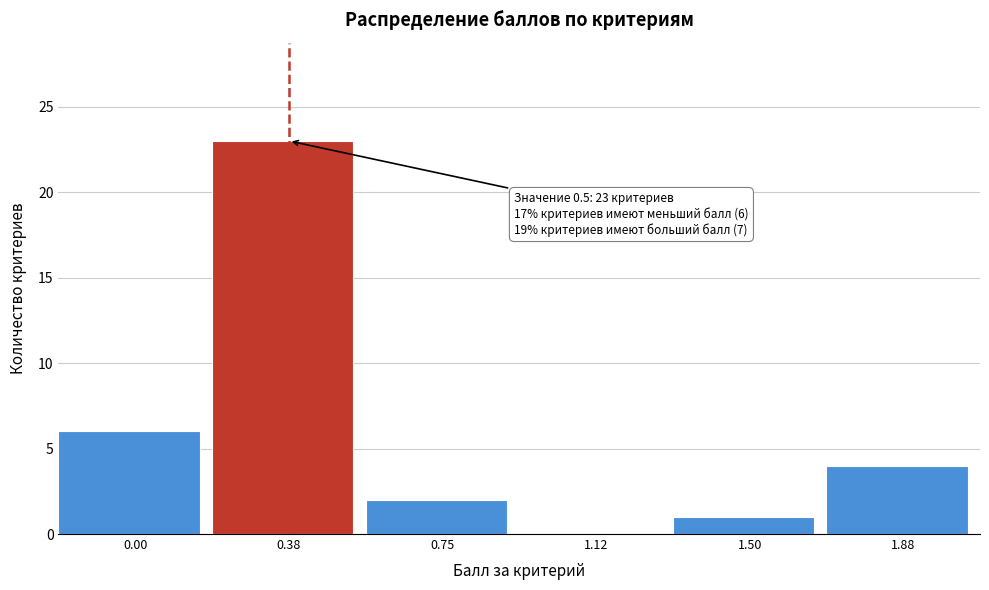

Reading left to right, extract all data points from this chart.

0.00=6	0.38=23	0.75=2	1.12=0	1.50=1	1.88=4